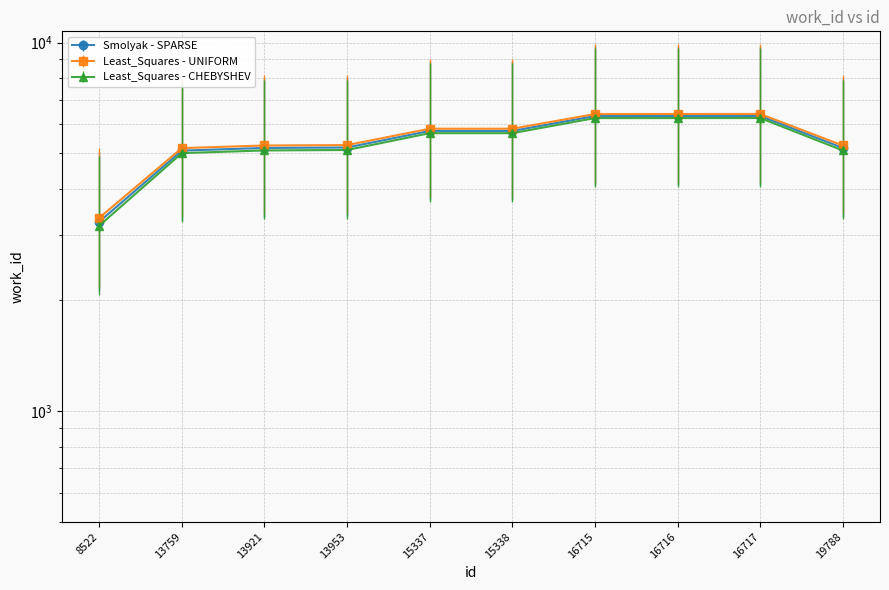

What is the value of the Least_Squares - UNIFORM point at the 6th from the left?

5836